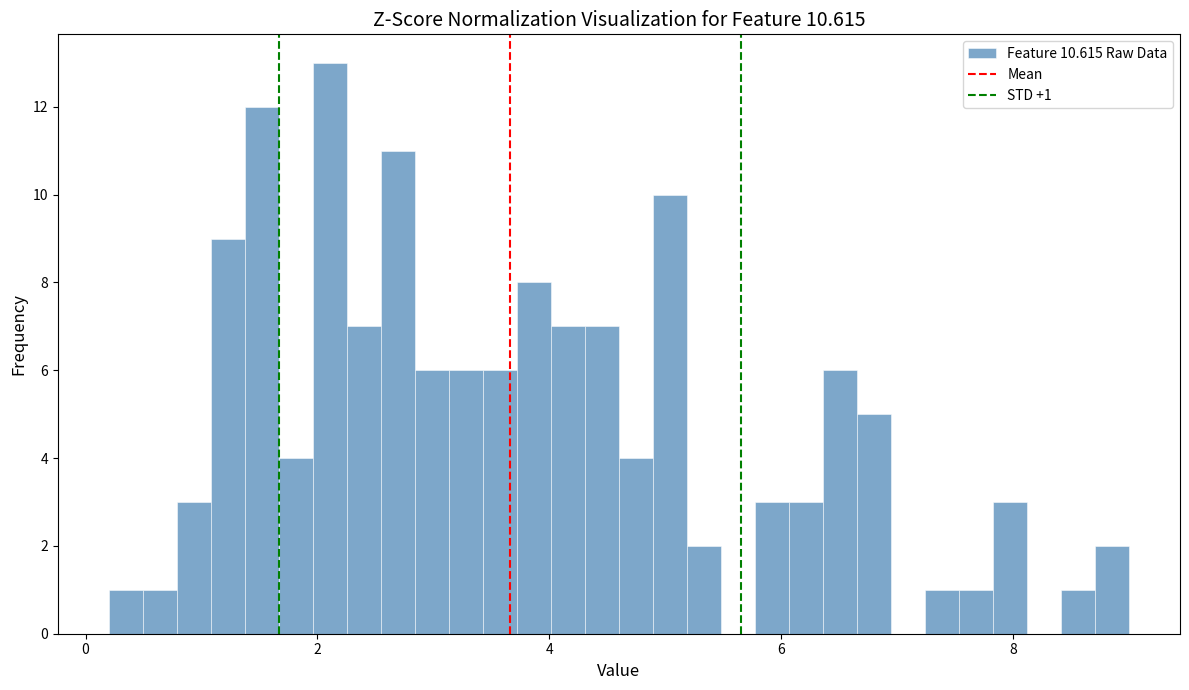

Read against the x-axis, roughly where is the centre of the tallest bar?

2.2